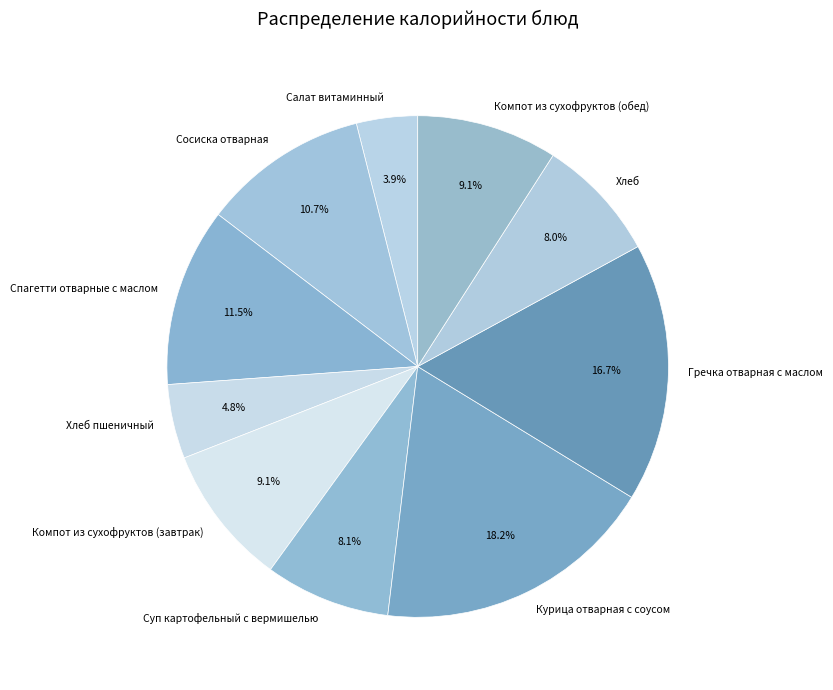

To the nearest percent, what is the difference between the largest and smallest slice percentages?

14%